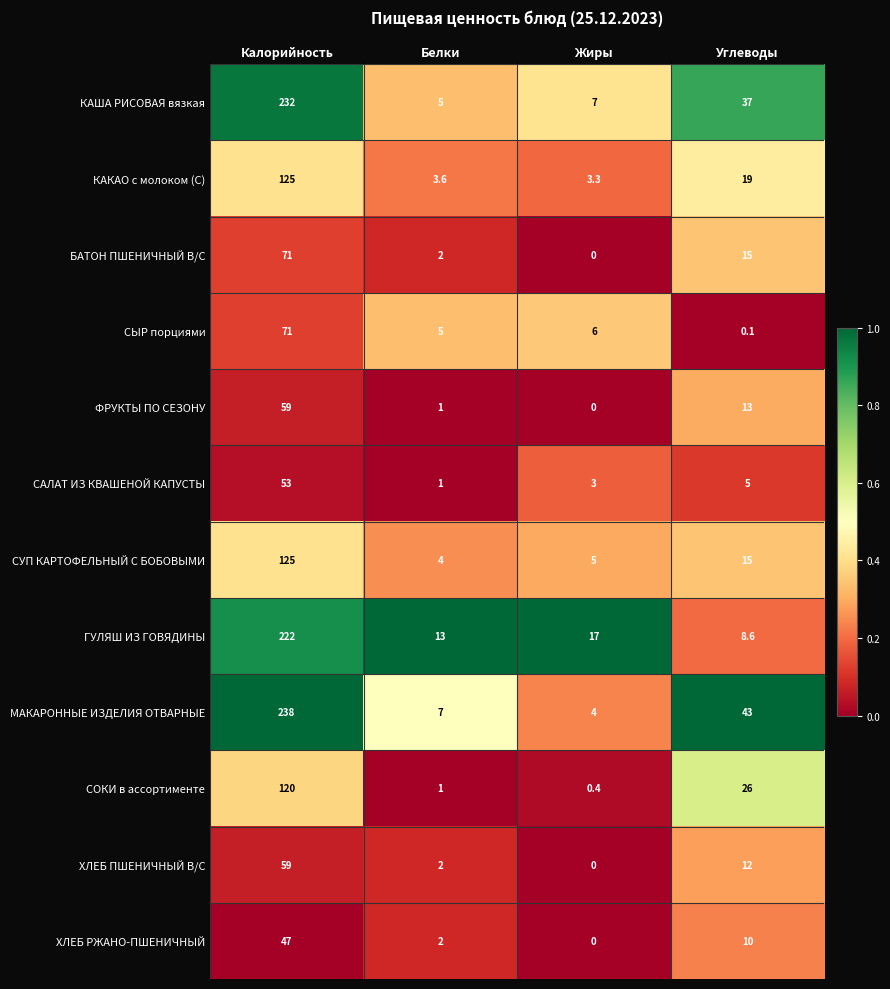

What is the difference between the second highest and minimum values in the СЫР порциями series?

5.9